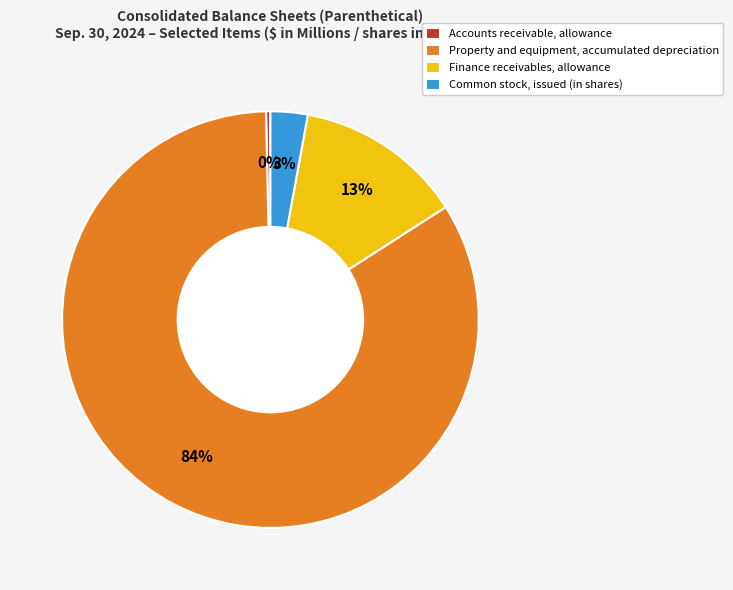

Is there any slice that represents more than half of the pie?

Yes